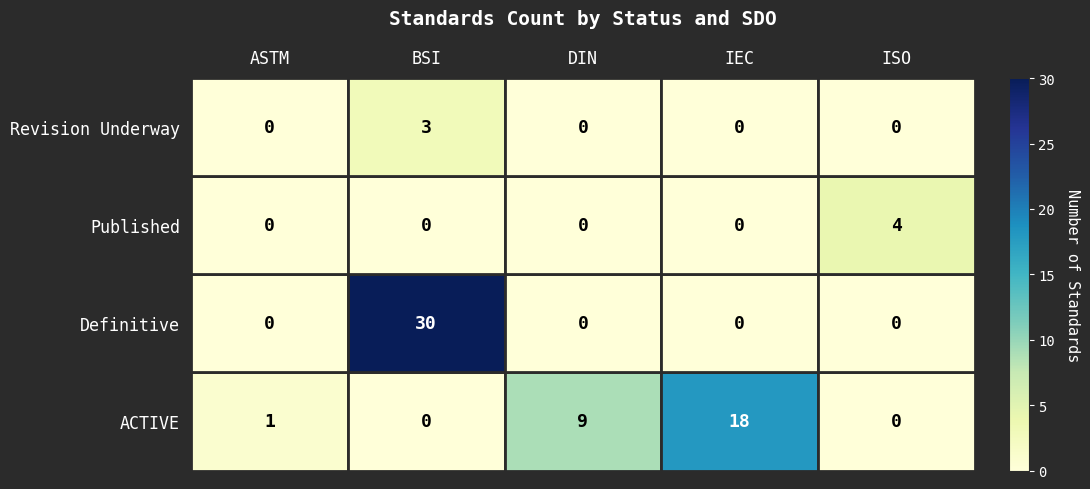

True or false: Revision Underway has a value of 2 at DIN.

False